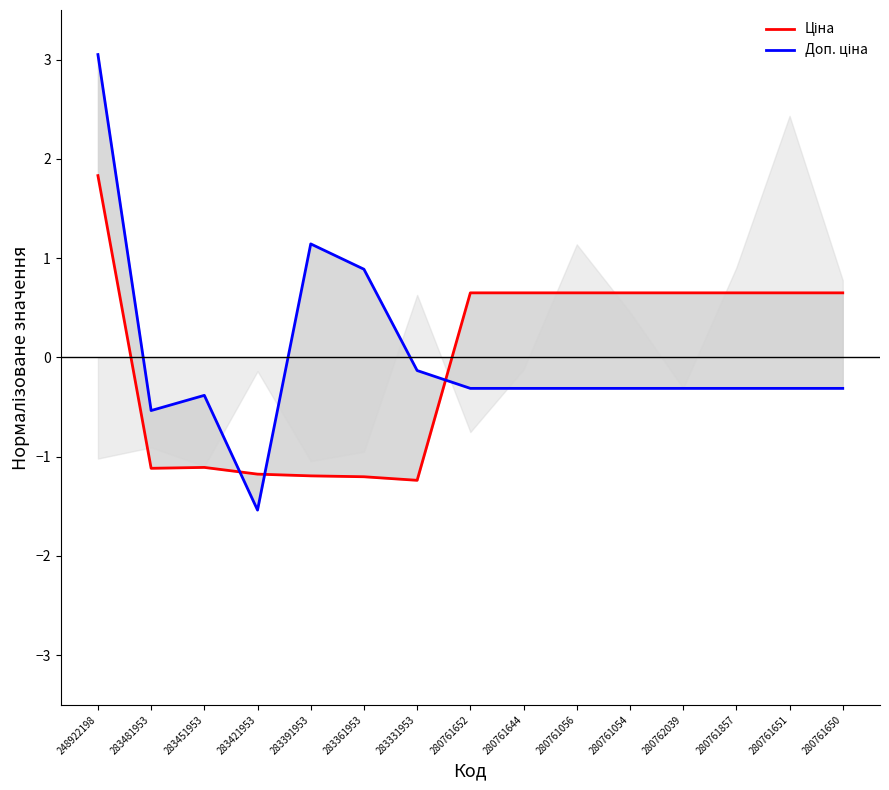

How many values in Ціна are above zero?

9